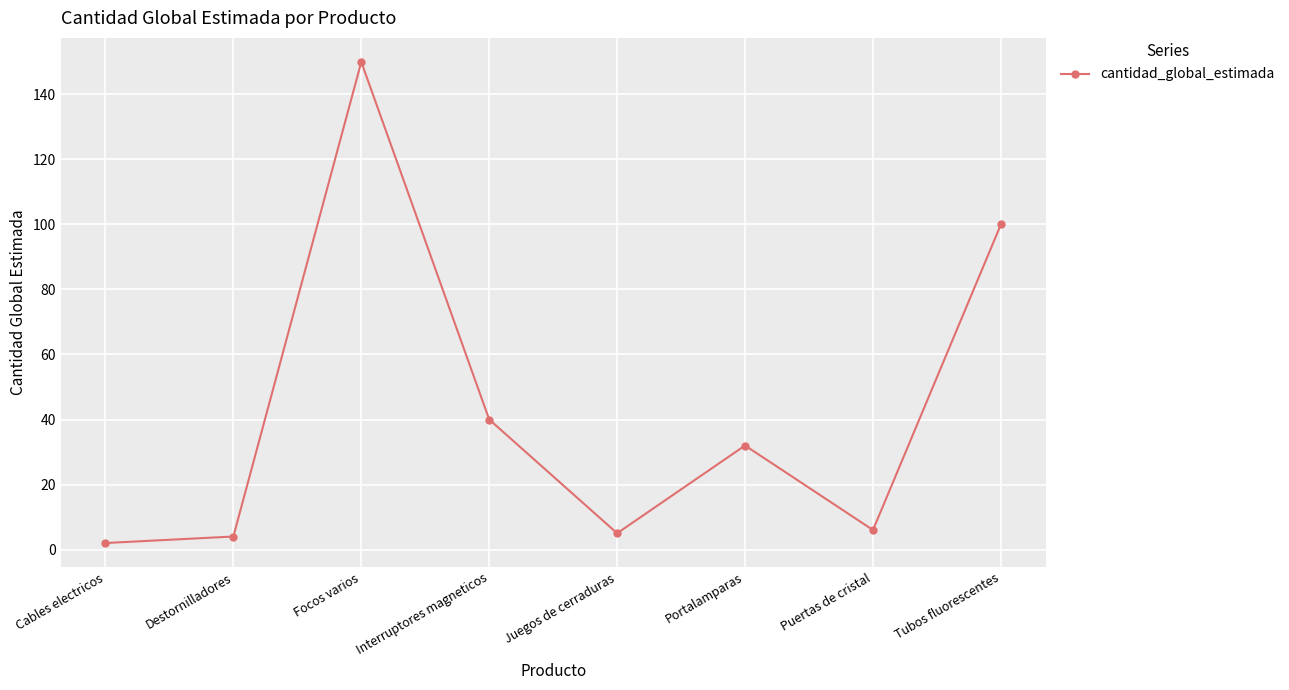

What is the ratio of the value at Cables electricos to the value at Interruptores magneticos?

0.1